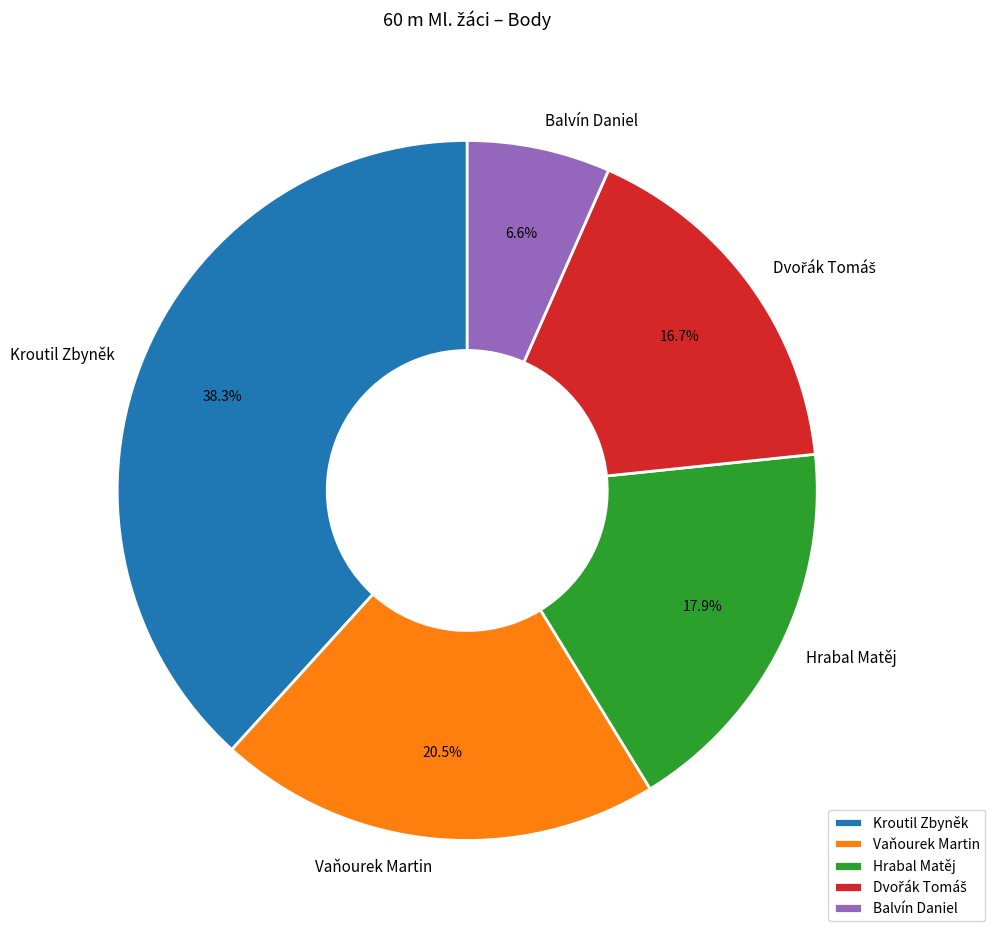

What is the total percentage of Vaňourek Martin and Balvín Daniel?

27.1%